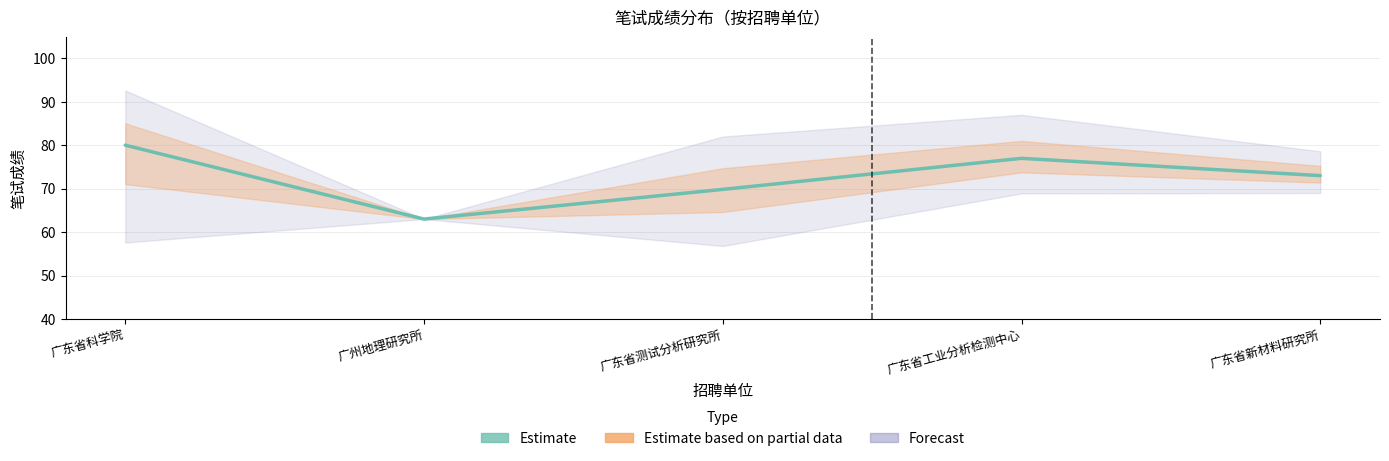

What is the smallest value displayed?

63.0